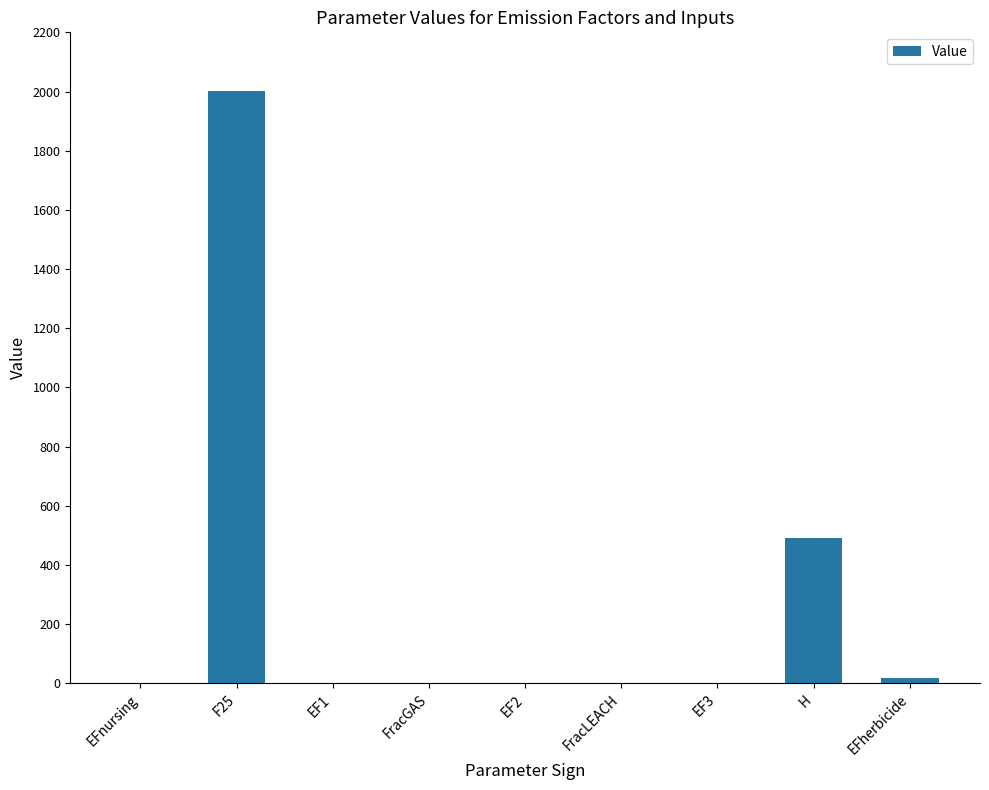

At which category does the chart reach its peak across all series?

F25